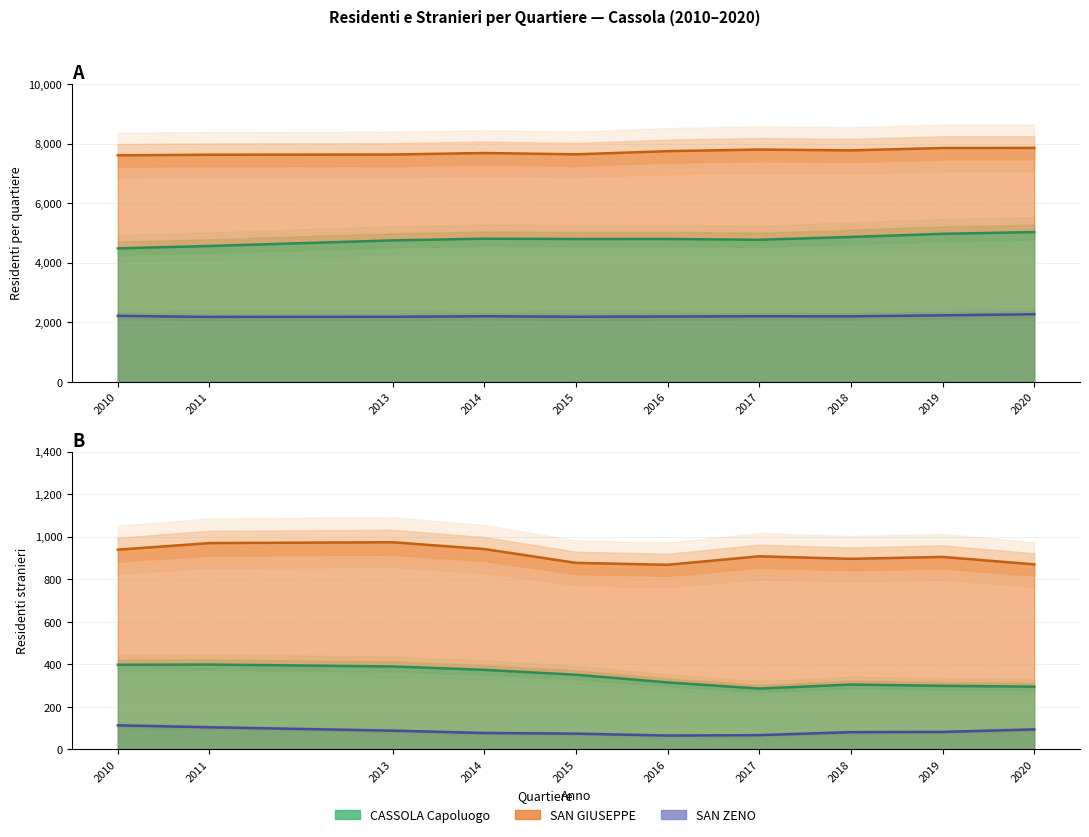

What is the difference between the SAN ZENO values at 2011 and 2017?

23